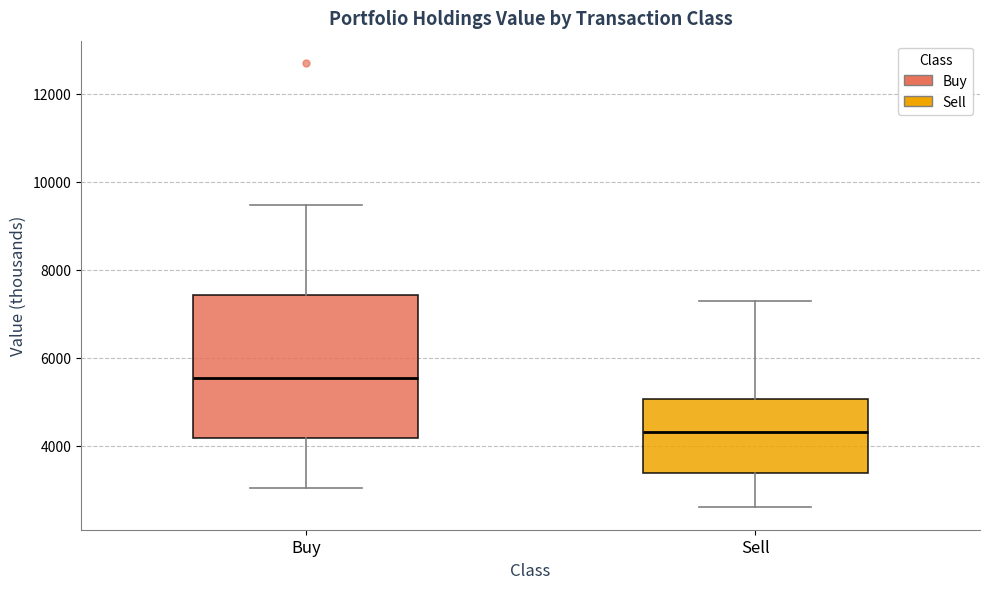

Which box is the tallest, from its lower edge to its upper edge?

Buy